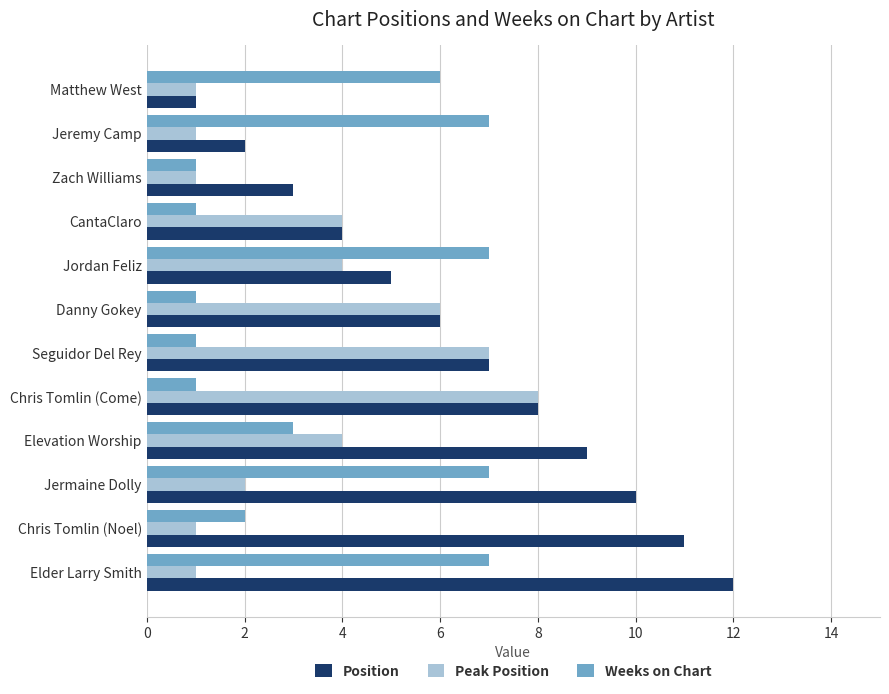

What is the spread (max minus min) of values at Elder Larry Smith?

11